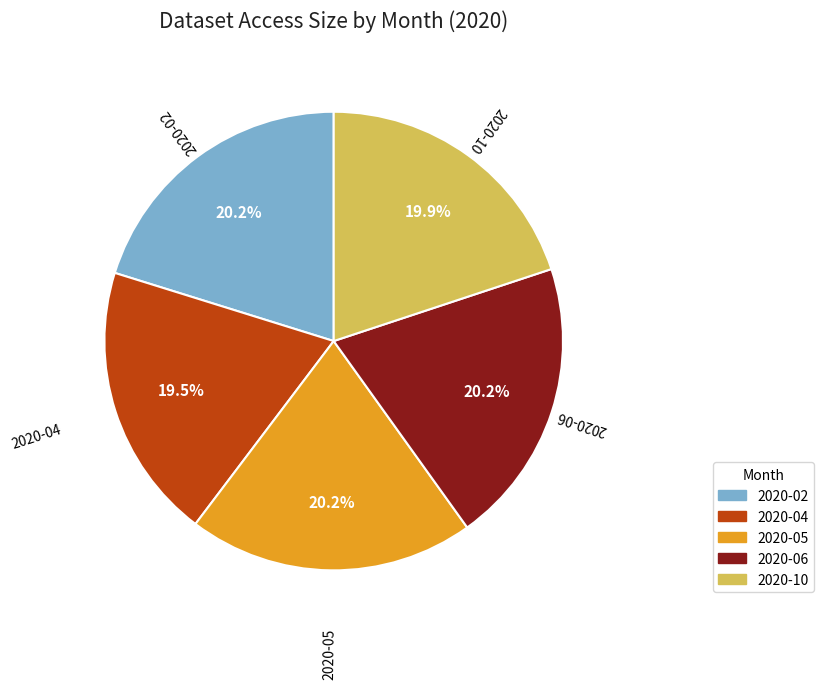

Which has a higher value, 2020-02 or 2020-04?

2020-02